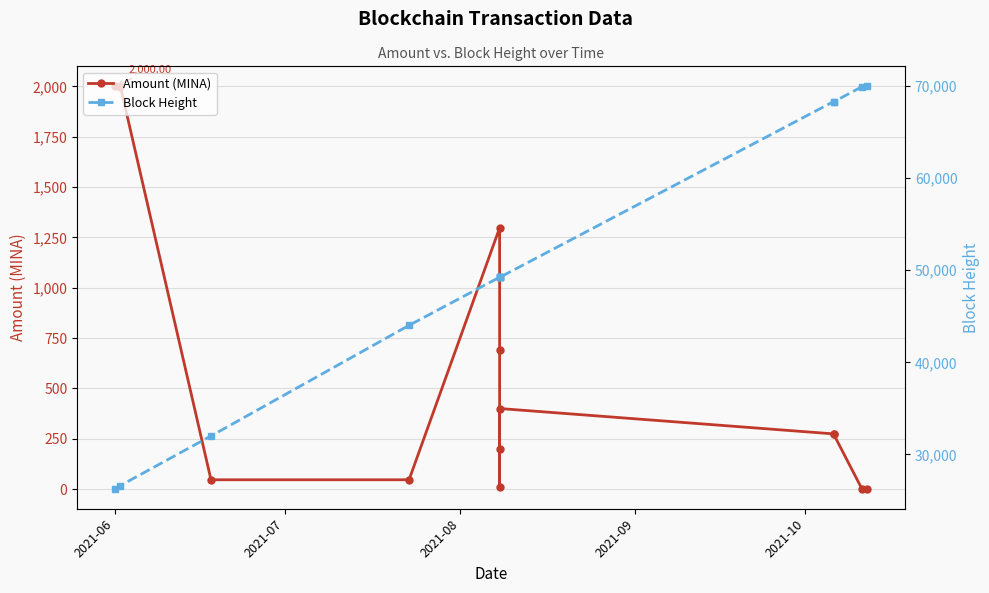

What is the value of the Block Height point at the 6th from the left?

49243.0